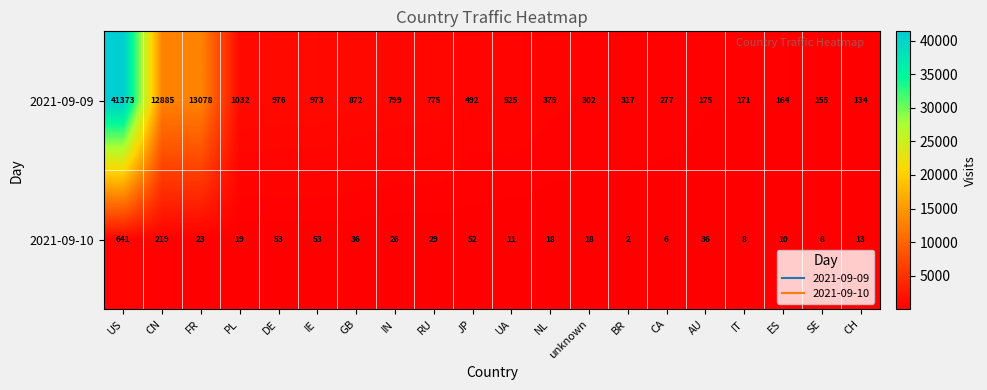

At which category does the chart reach its peak across all series?

US